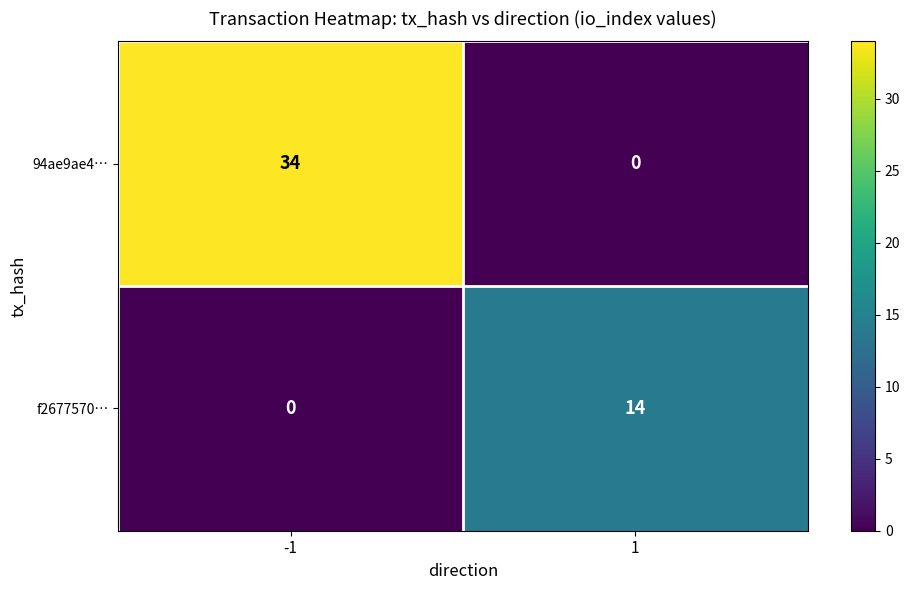

Rank the series at -1 from lowest to highest value.

f2677570…, 94ae9ae4…